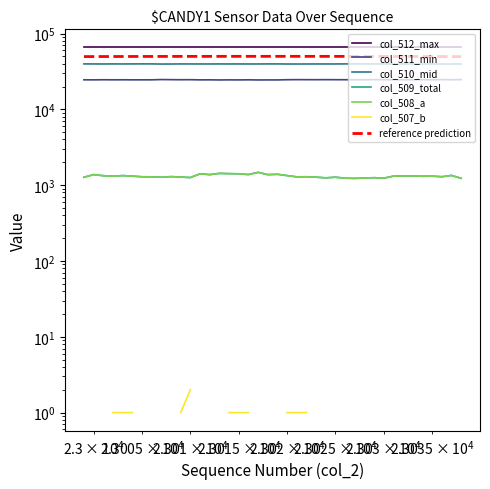

What is the sum of all col_511_min values?

981844